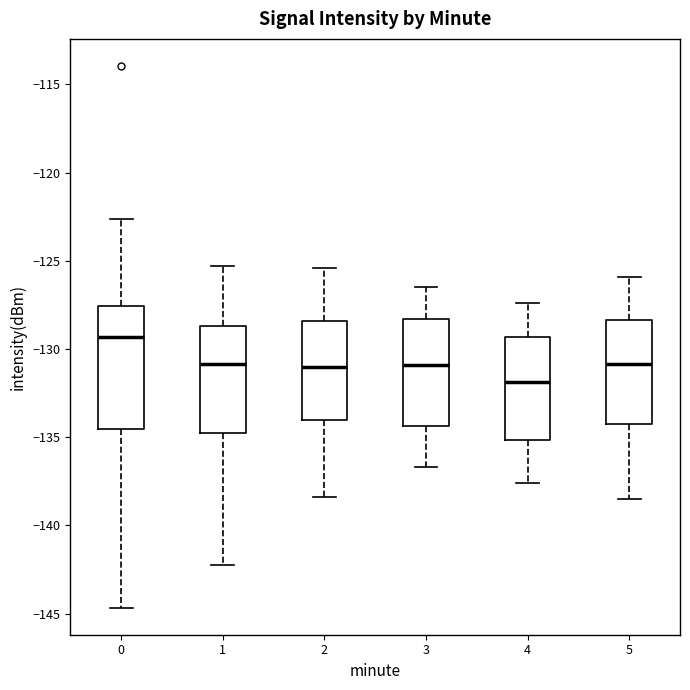

Which box's median line is the lowest?

4